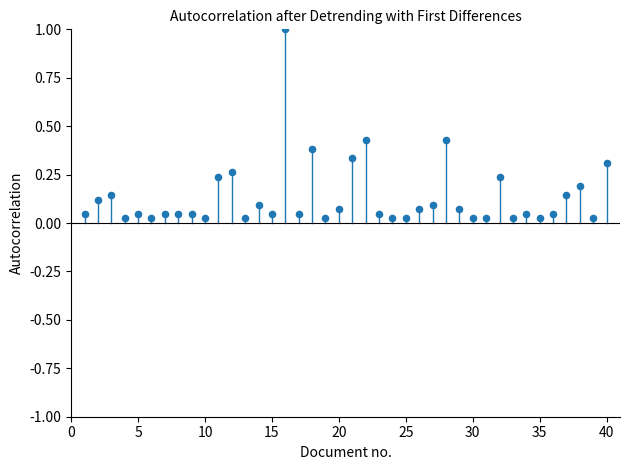

What is the range of Y values (max minus min)?

1.0